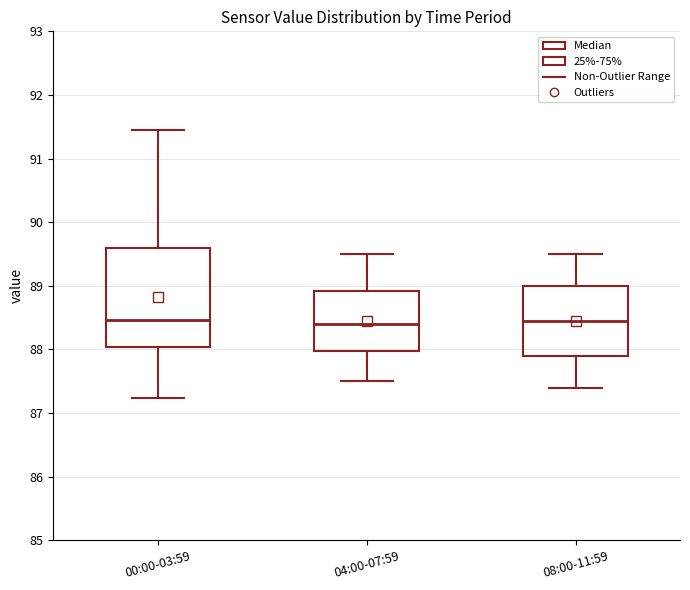

Comparing the boxes themselves (not the whiskers), which one is the tallest?

00:00-03:59